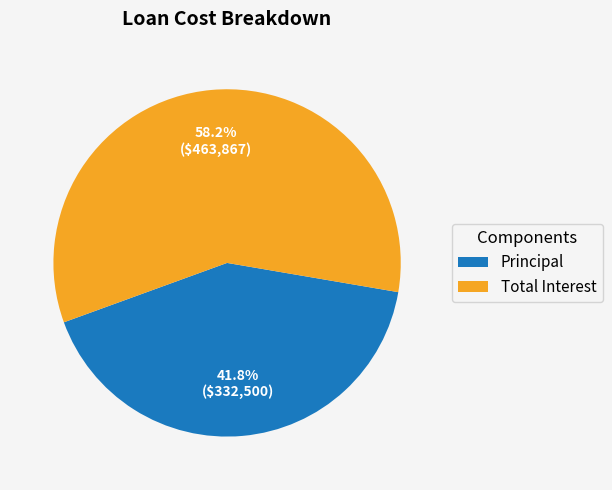

Which has a higher value, Principal or Total Interest?

Total Interest